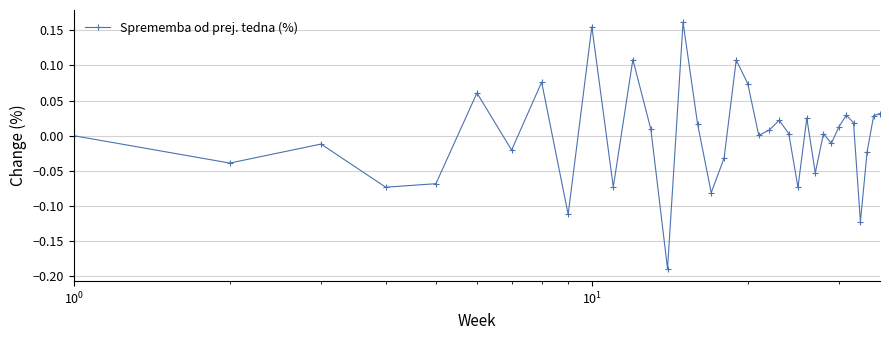

True or false: the data has more than 2 interior local peaks.

True